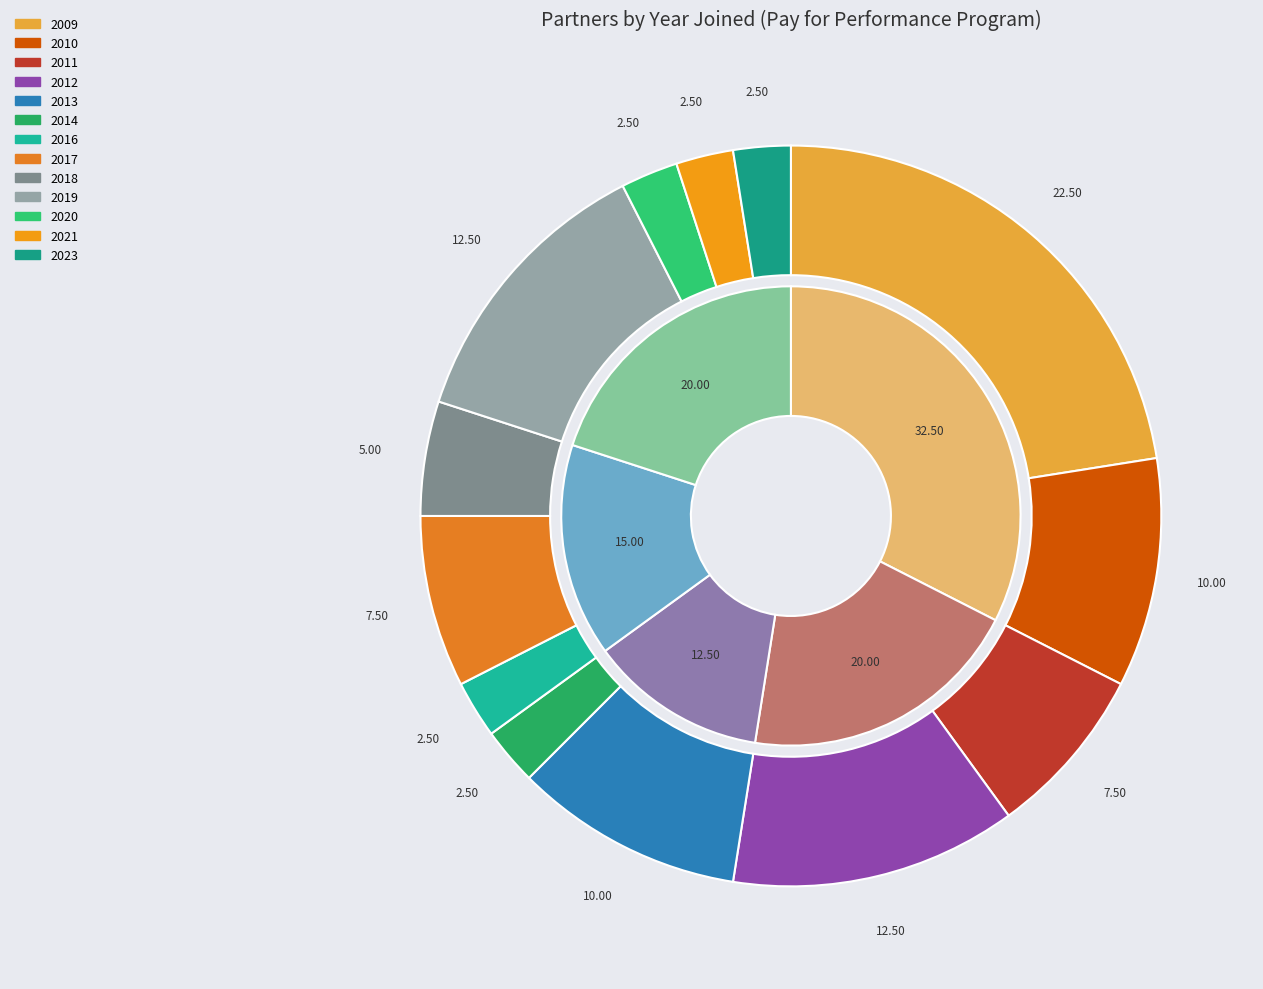

What portion of the pie excludes 2011?

92.5%